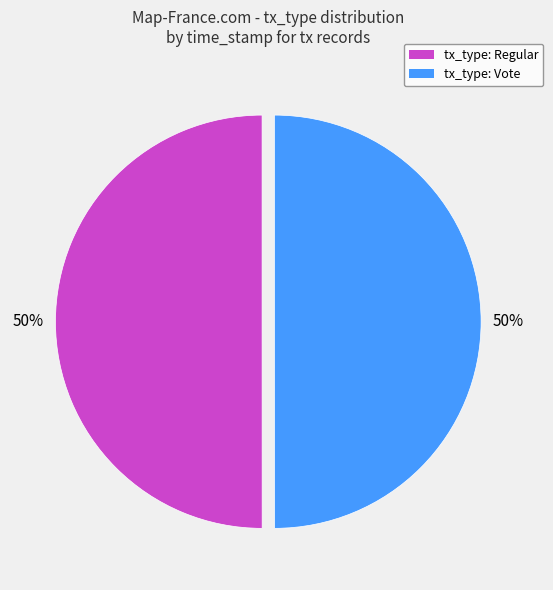

Is it true that tx_type: Regular is 50% of the pie?

True